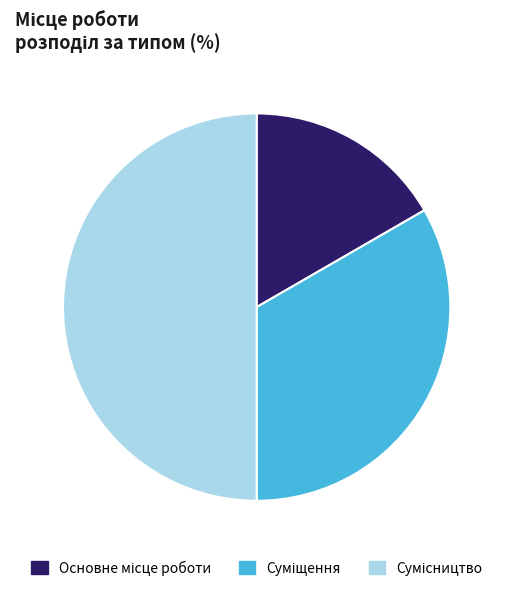

Which slice is the largest?

Сумісництво